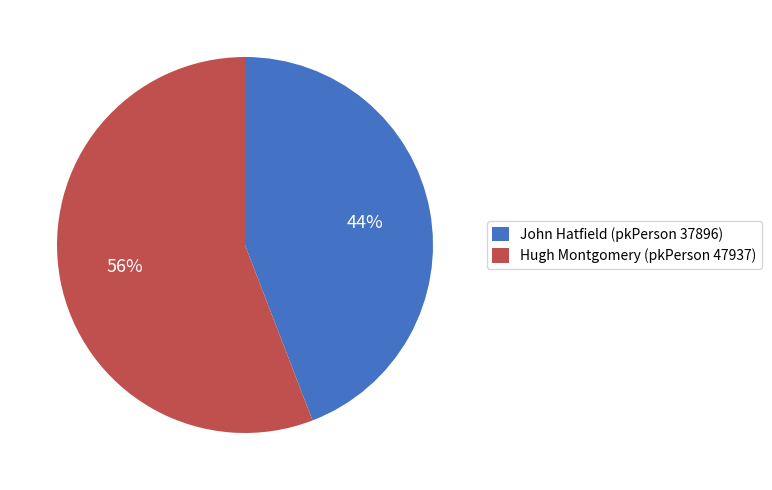

What is the ratio of the value at Hugh Montgomery (pkPerson 47937) to the value at John Hatfield (pkPerson 37896)?

1.3